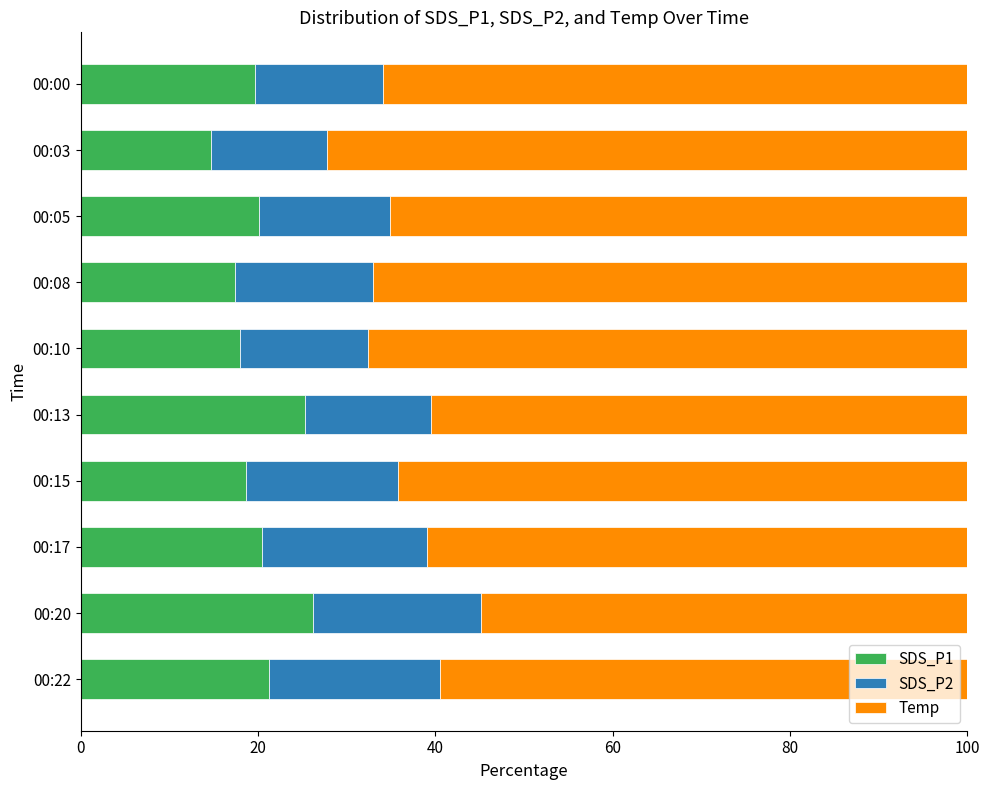

At which label does SDS_P1 reach its peak?

00:20